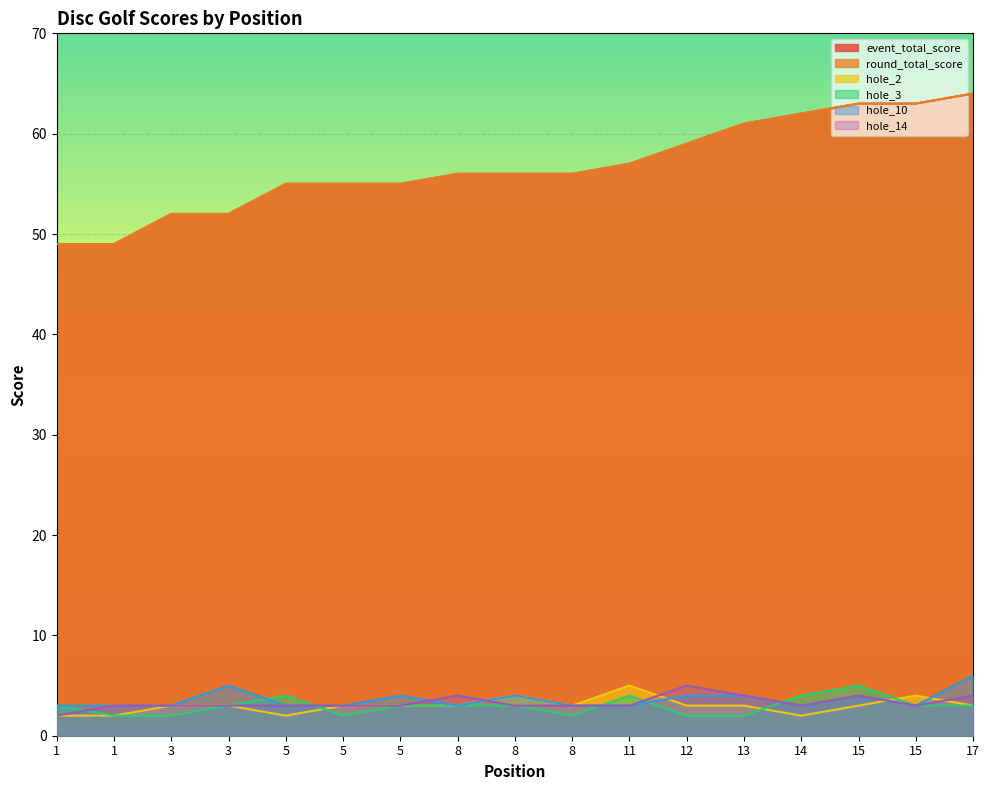

At which label does round_total_score first exceed 56?

11